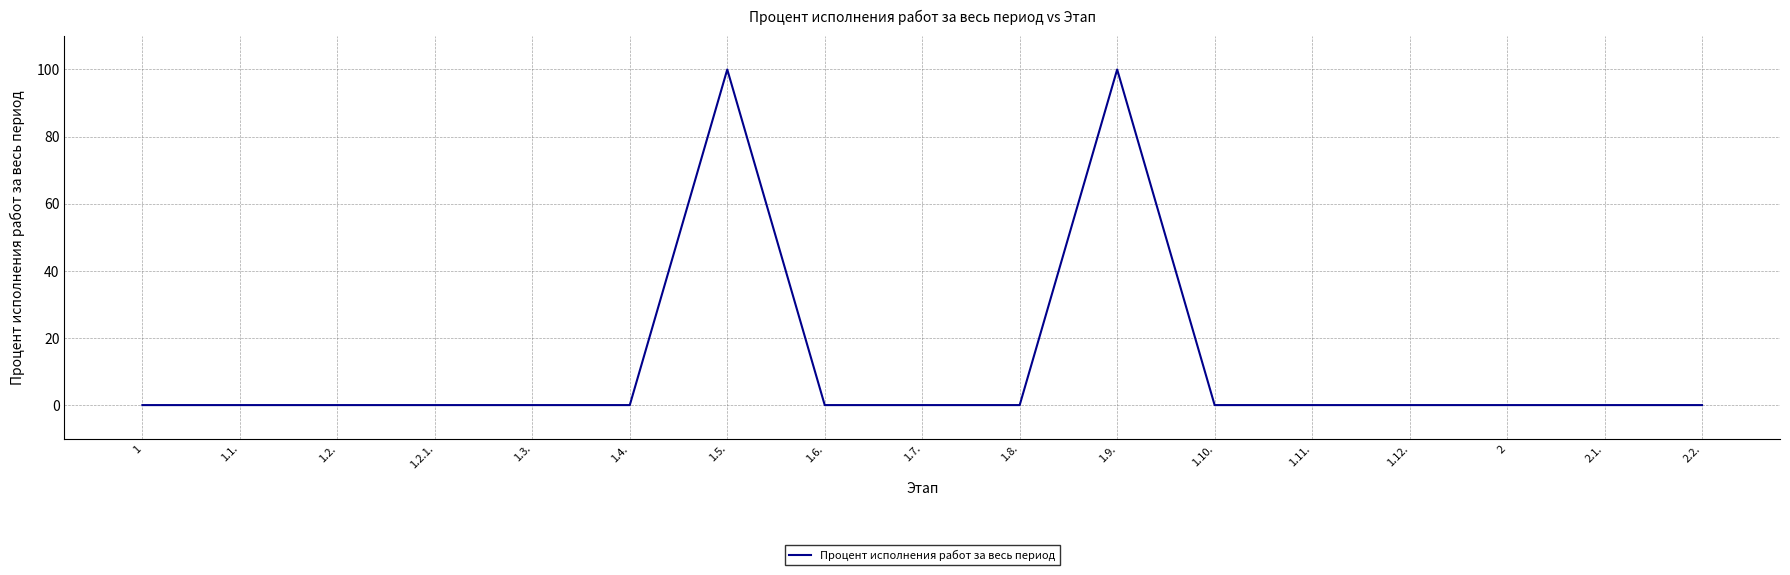

The value at 1.2. is 56. True or false?

False